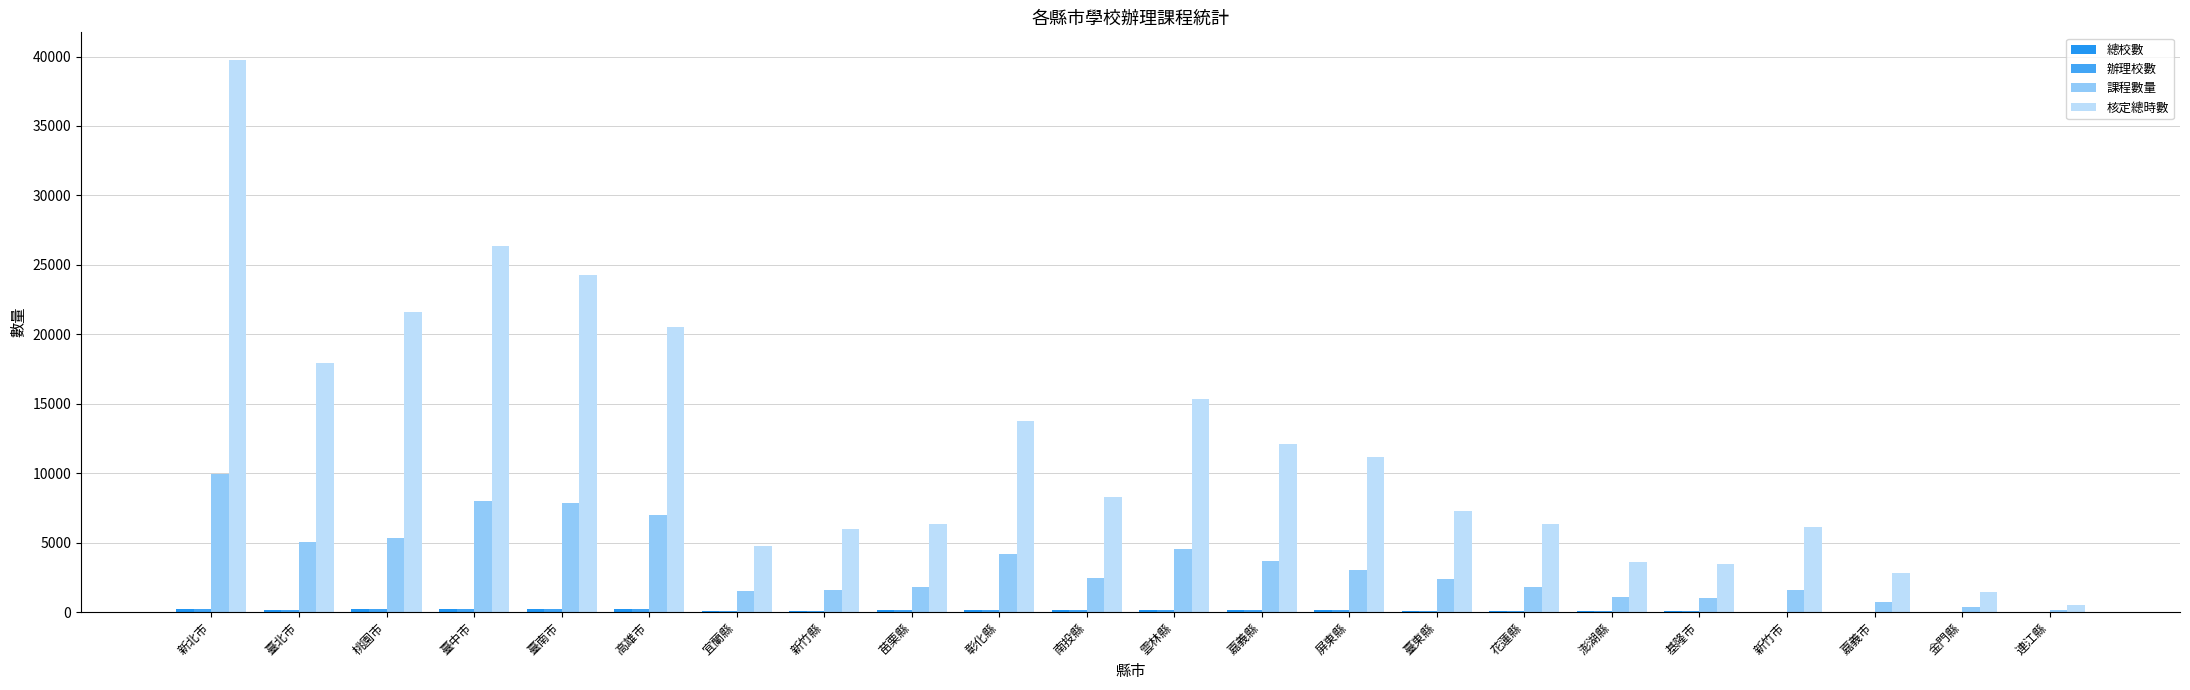

Rank the categories by 課程數量 value from highest to lowest.

新北市, 臺中市, 臺南市, 高雄市, 桃園市, 臺北市, 雲林縣, 彰化縣, 嘉義縣, 屏東縣, 南投縣, 臺東縣, 花蓮縣, 苗栗縣, 新竹市, 新竹縣, 宜蘭縣, 澎湖縣, 基隆市, 嘉義市, 金門縣, 連江縣